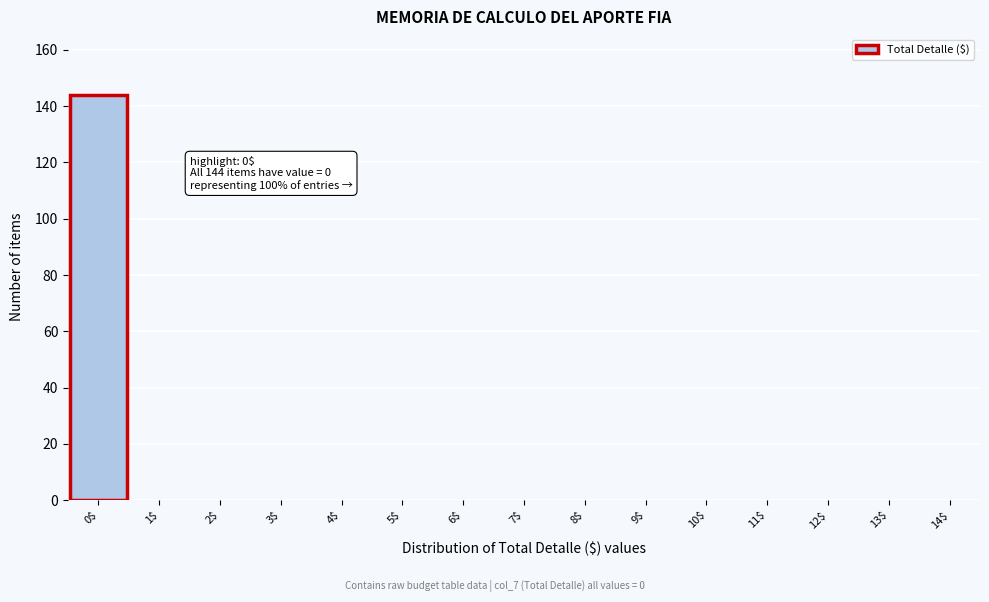

Over which range of the x-axis is the bar tallest?

-0.5 to 0.5